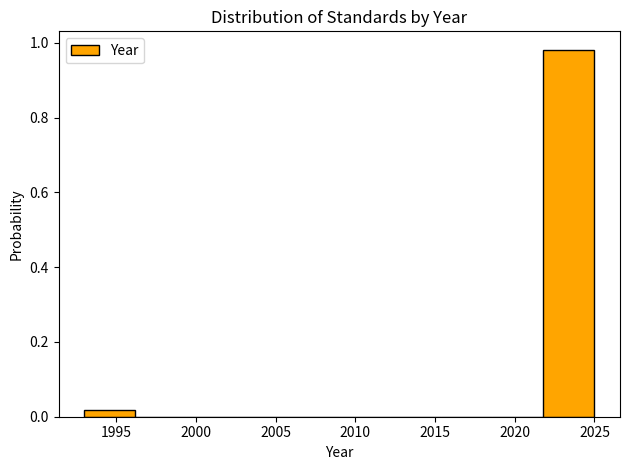

Over which range of the x-axis is the bar tallest?

2021.8 to 2025.0